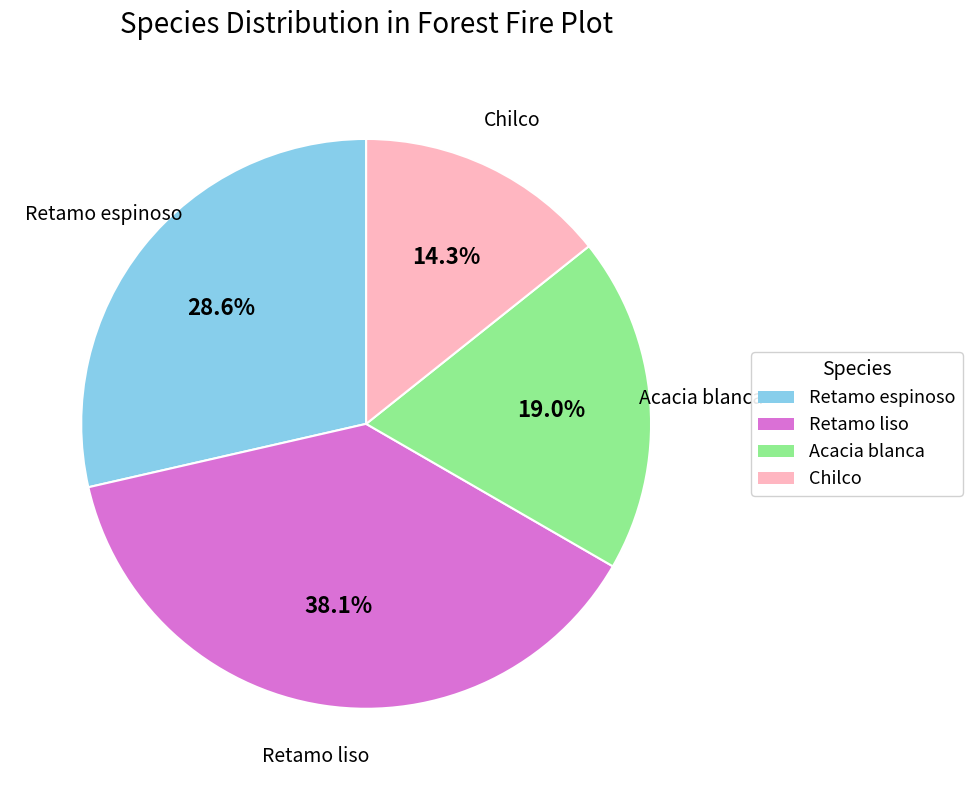

Is it true that Chilco is 14% of the pie?

True